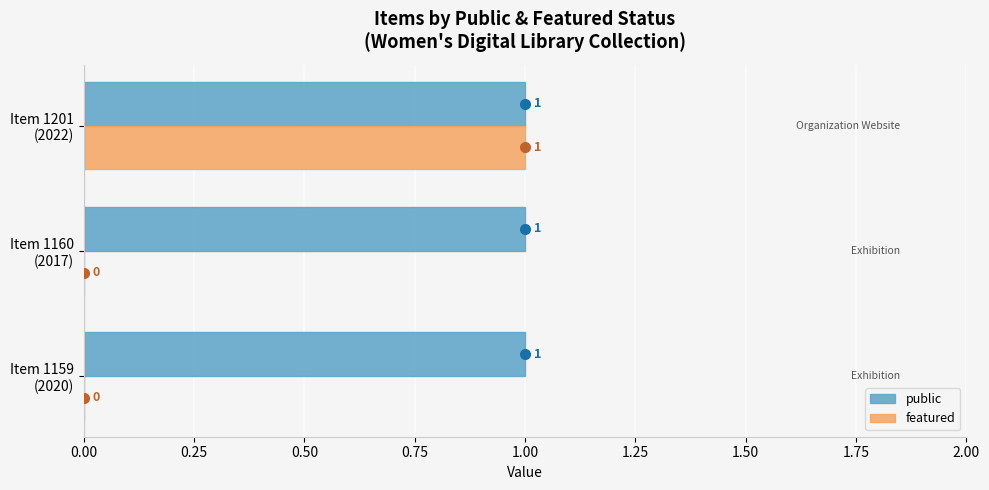

What is the sum of all public values?

3